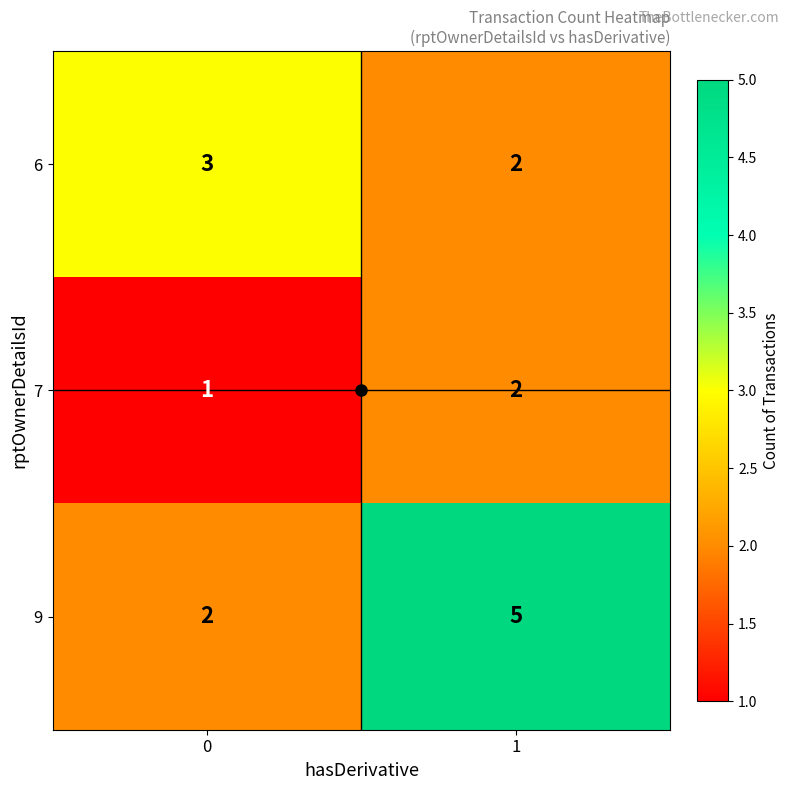

What is the total value across all series at 1?

9